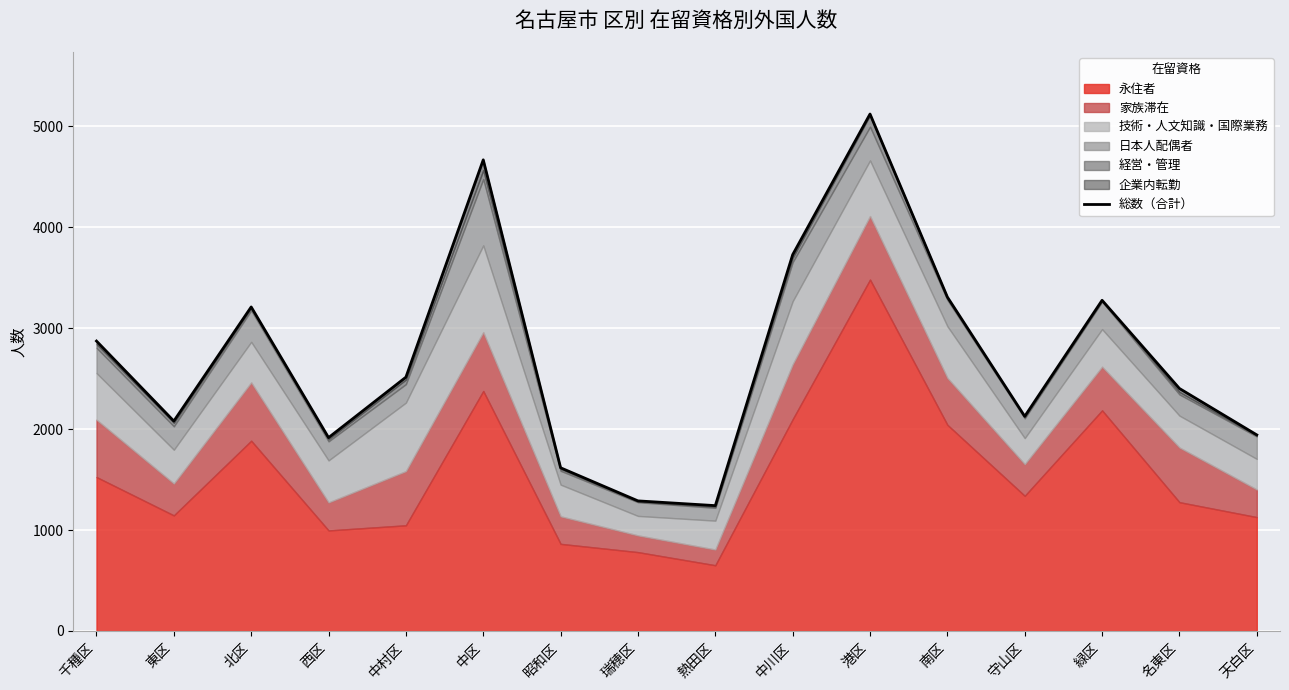

True or false: the data shows 1943 at 天白区.

True